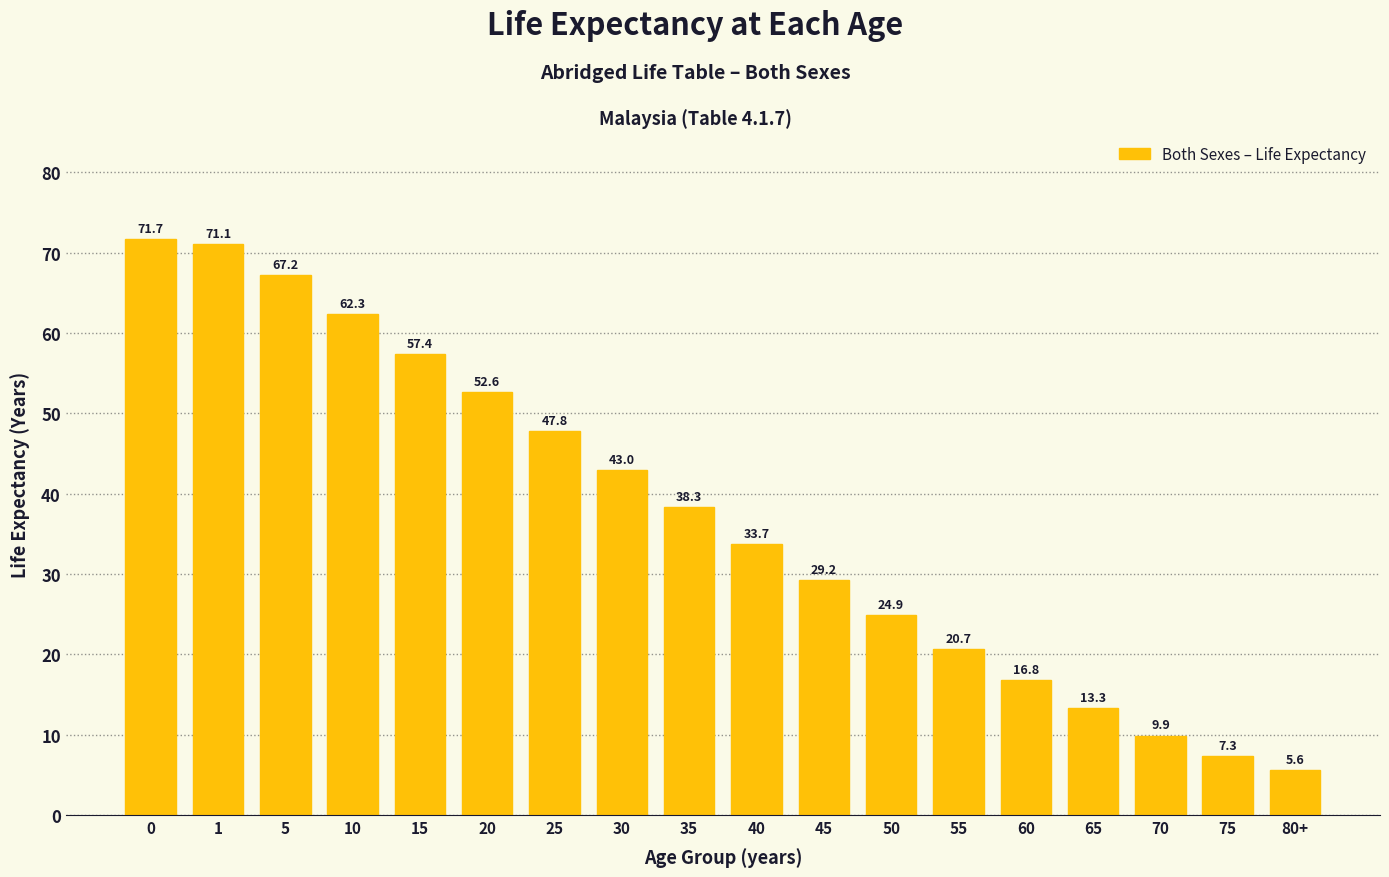

Reading left to right, transcribe all the data shown in this chart.

71.7	71.1	67.2	62.3	57.4	52.6	47.8	43.0	38.3	33.7	29.2	24.9	20.7	16.8	13.3	9.9	7.3	5.6